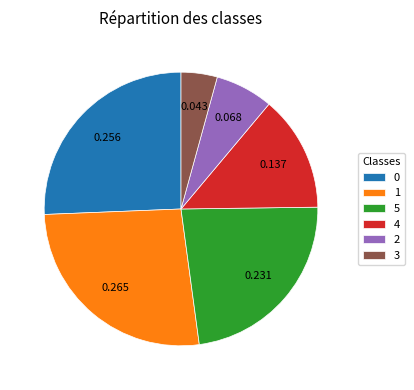

Is 4 the majority of the pie?

No